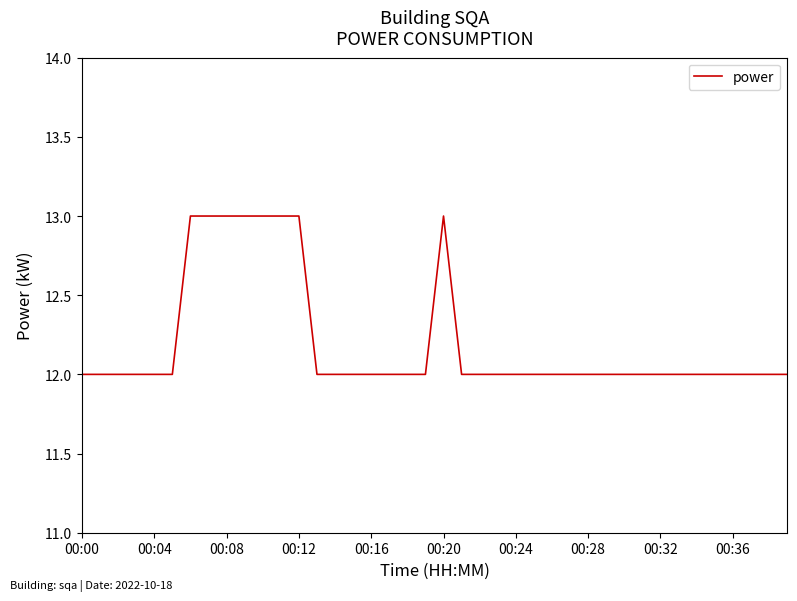

Reading left to right, list all the values displayed in this chart.

12	12	12	12	12	12	13	13	13	13	13	13	13	12	12	12	12	12	12	12	13	12	12	12	12	12	12	12	12	12	12	12	12	12	12	12	12	12	12	12